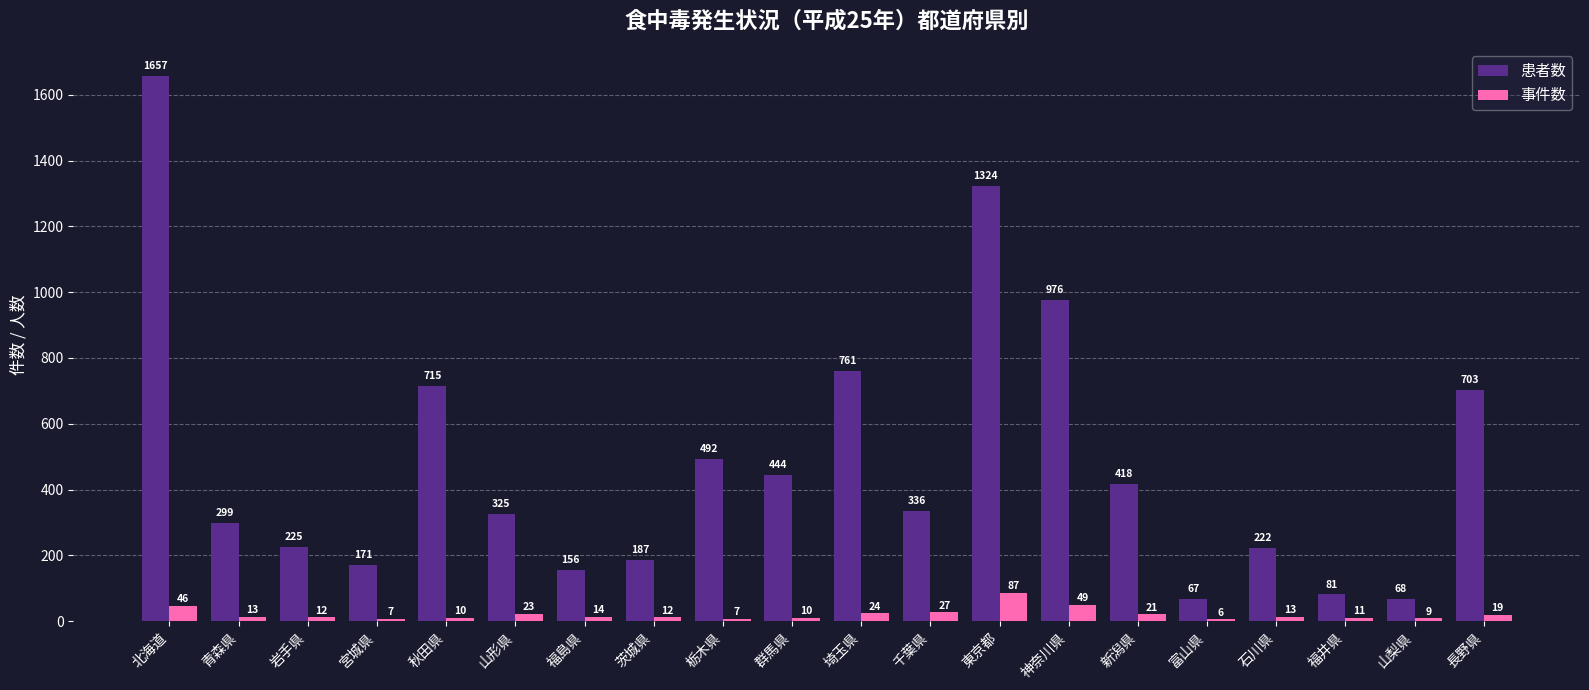

Reading left to right, list all the values displayed in this chart.

患者数: 北海道=1657	青森県=299	岩手県=225	宮城県=171	秋田県=715	山形県=325	福島県=156	茨城県=187	栃木県=492	群馬県=444	埼玉県=761	千葉県=336	東京都=1324	神奈川県=976	新潟県=418	富山県=67	石川県=222	福井県=81	山梨県=68	長野県=703
事件数: 北海道=46	青森県=13	岩手県=12	宮城県=7	秋田県=10	山形県=23	福島県=14	茨城県=12	栃木県=7	群馬県=10	埼玉県=24	千葉県=27	東京都=87	神奈川県=49	新潟県=21	富山県=6	石川県=13	福井県=11	山梨県=9	長野県=19